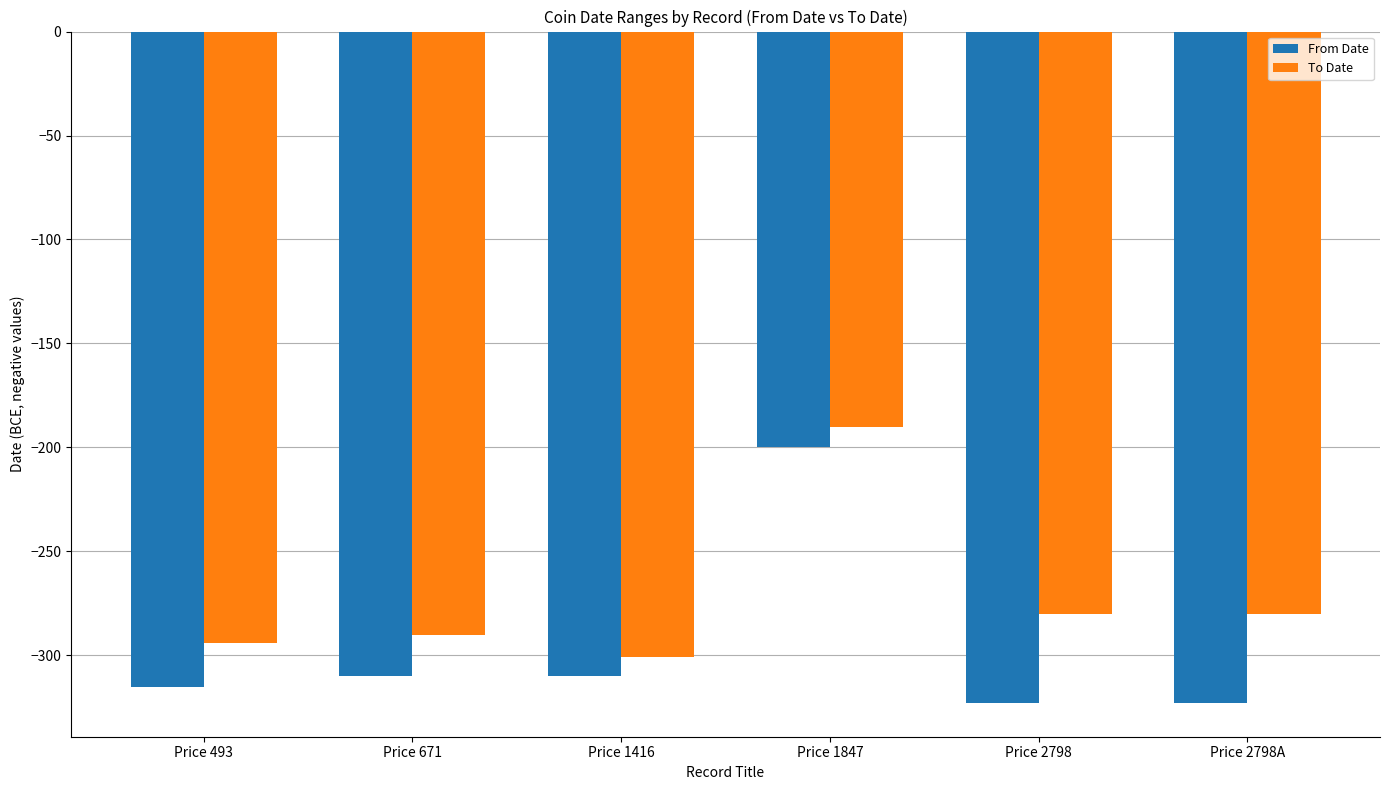

At Price 2798A, list the series in order from largest to smallest.

To Date, From Date